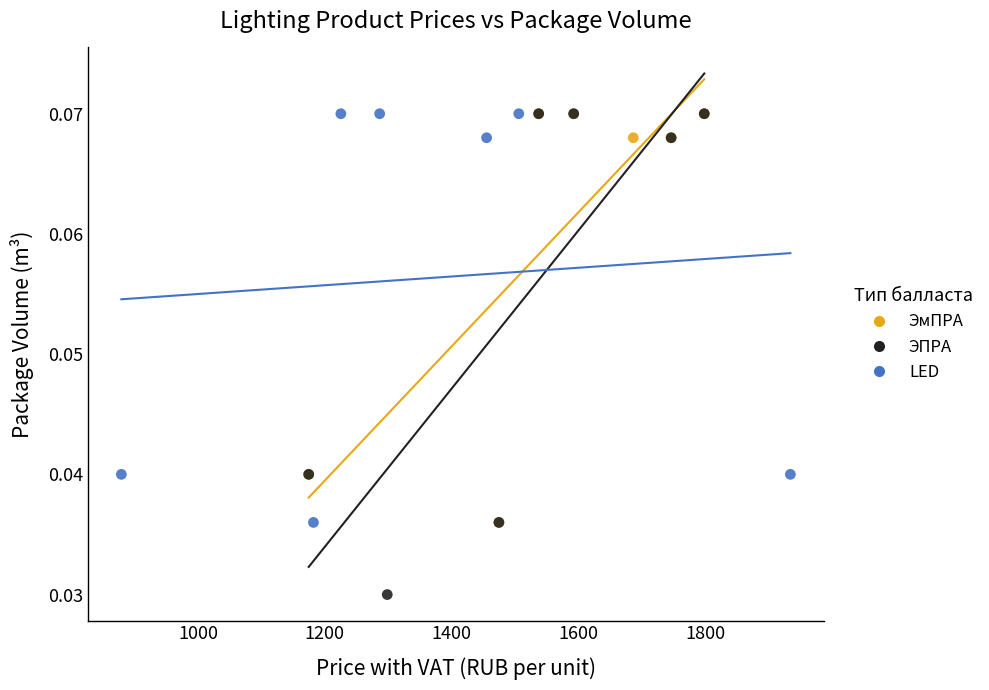

Which series has the largest Y range (max minus min)?

ЭПРА